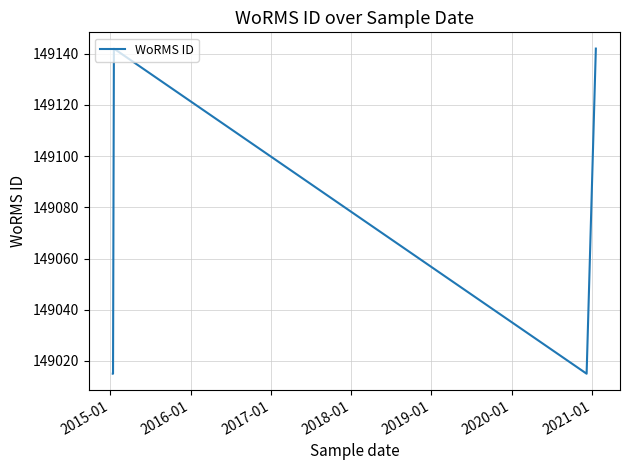

What is the difference between the maximum and minimum values?

127